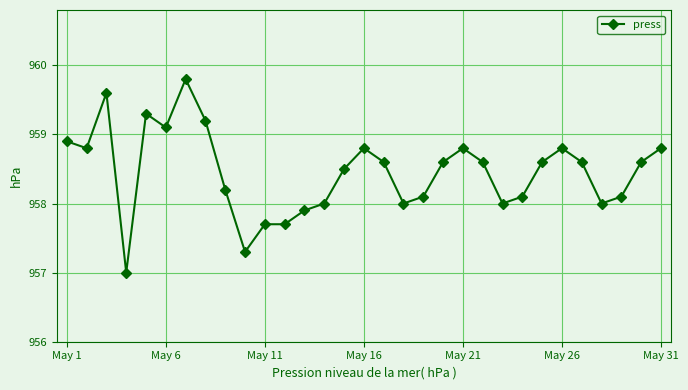

What is the maximum value shown in the chart?

959.8